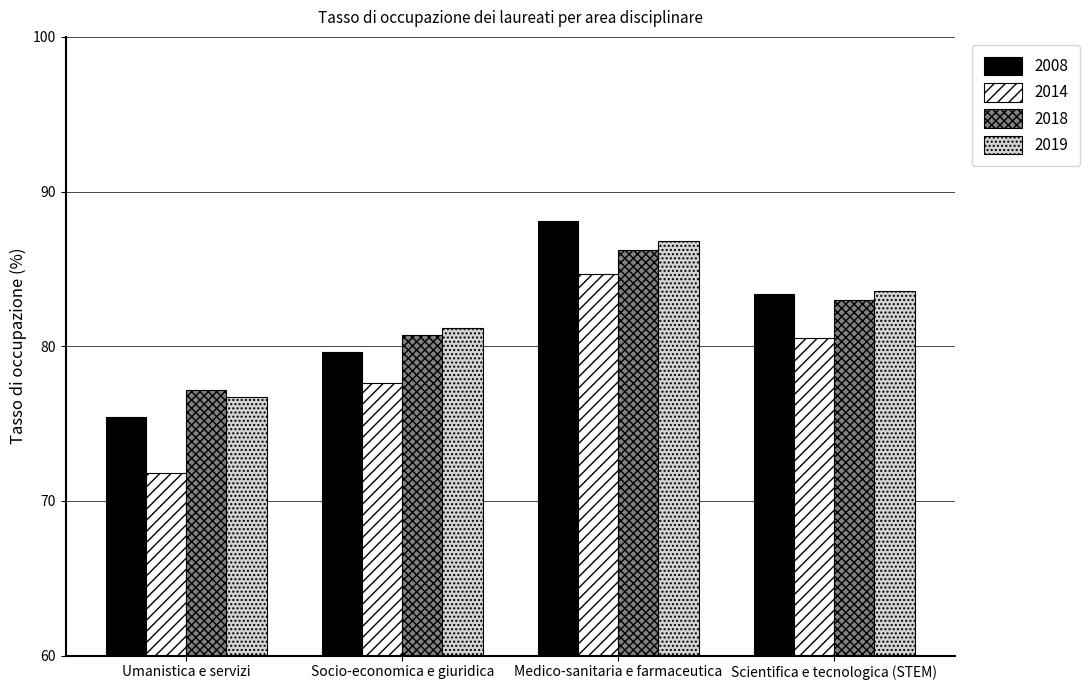

Which series changed the most between Socio-economica e giuridica and Medico-sanitaria e farmaceutica?

2008